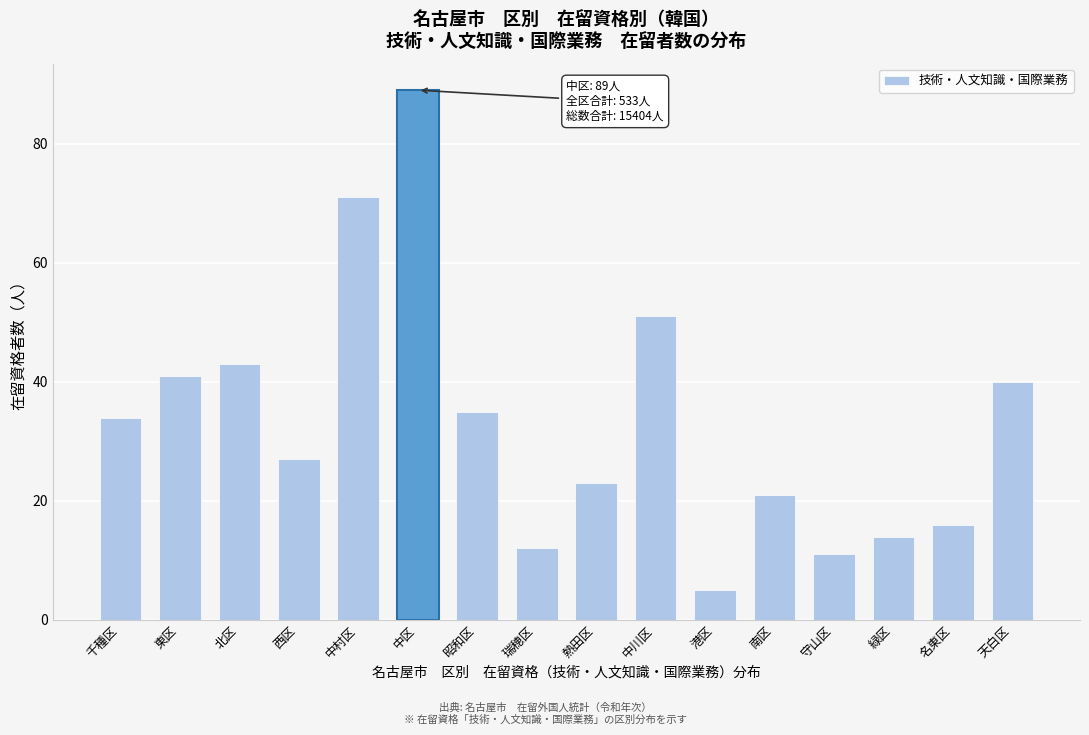

Reading left to right, extract all data points from this chart.

千種区=34	東区=41	北区=43	西区=27	中村区=71	中区=89	昭和区=35	瑞穂区=12	熱田区=23	中川区=51	港区=5	南区=21	守山区=11	緑区=14	名東区=16	天白区=40